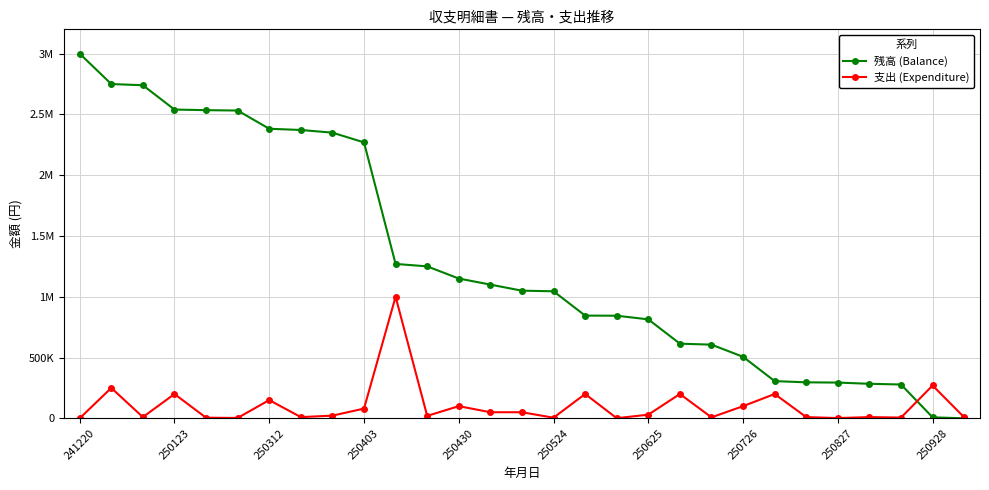

List the series in order of their overall mean, highest first.

残高 (Balance), 支出 (Expenditure)